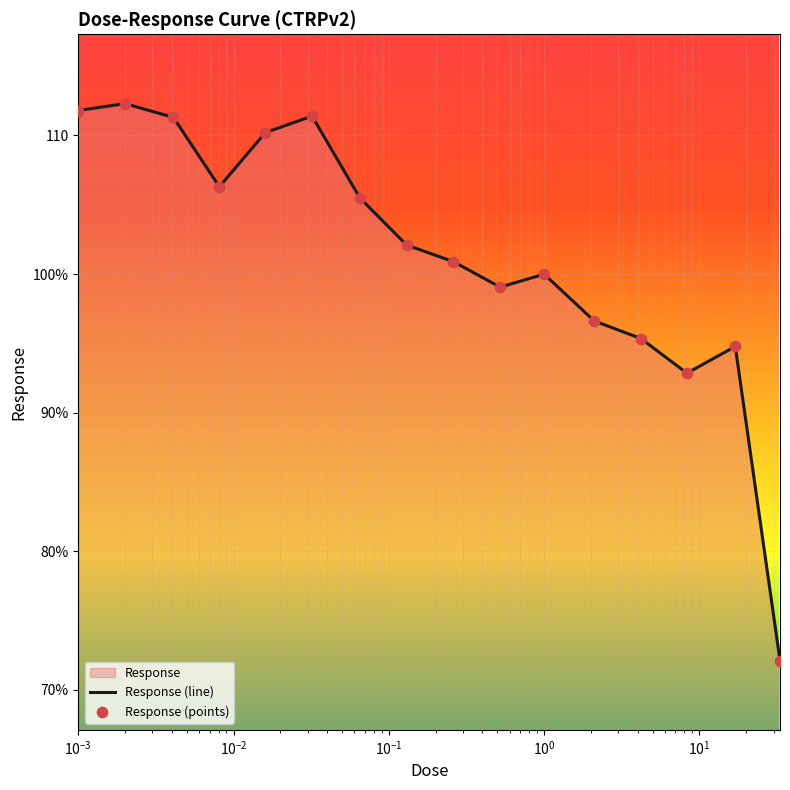

Which series has the largest total across all categories?

Response (line)